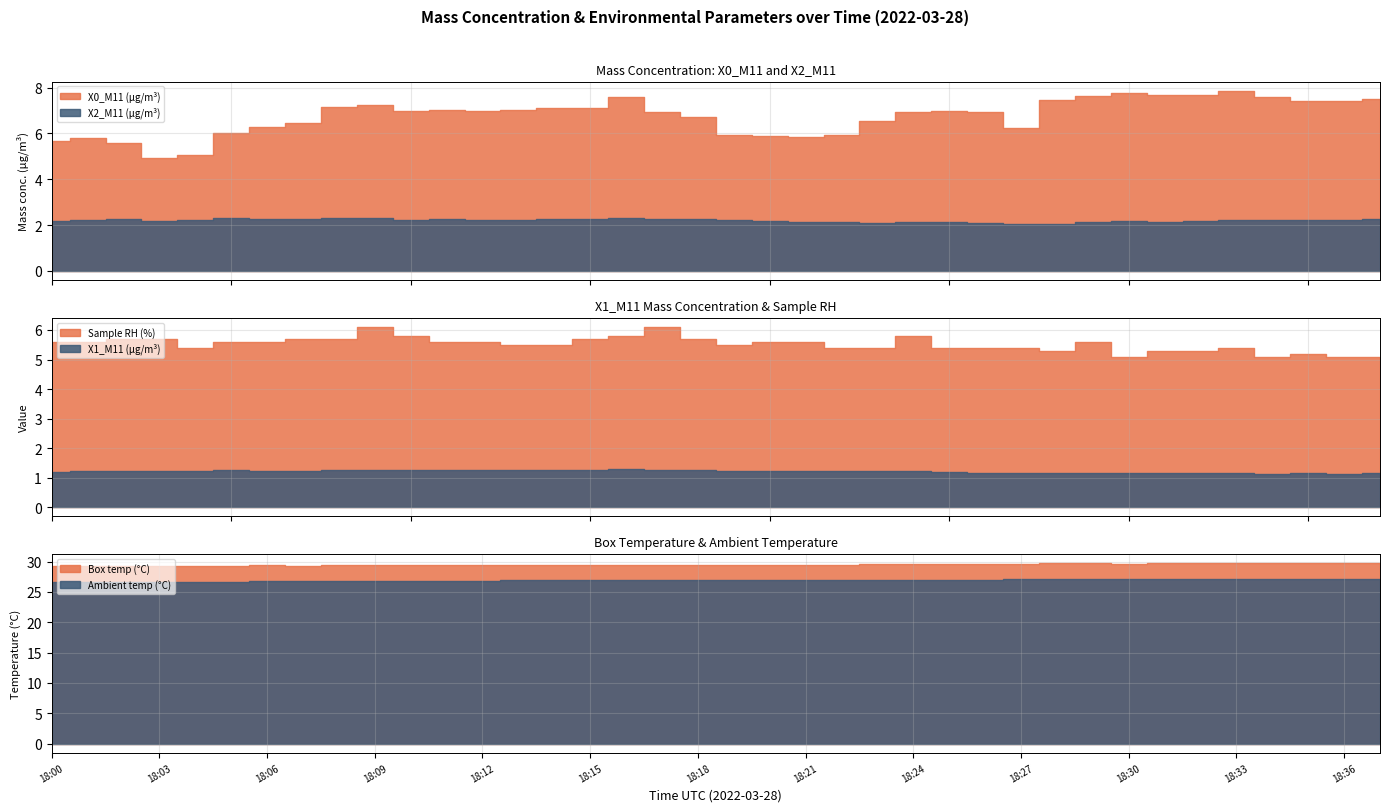

Between 18:05 and 18:36, which is larger?

18:36